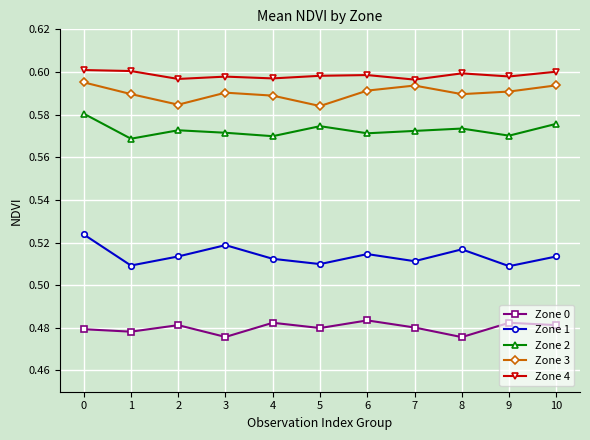

The Zone 2 series shows 0.6 at 0. True or false?

True